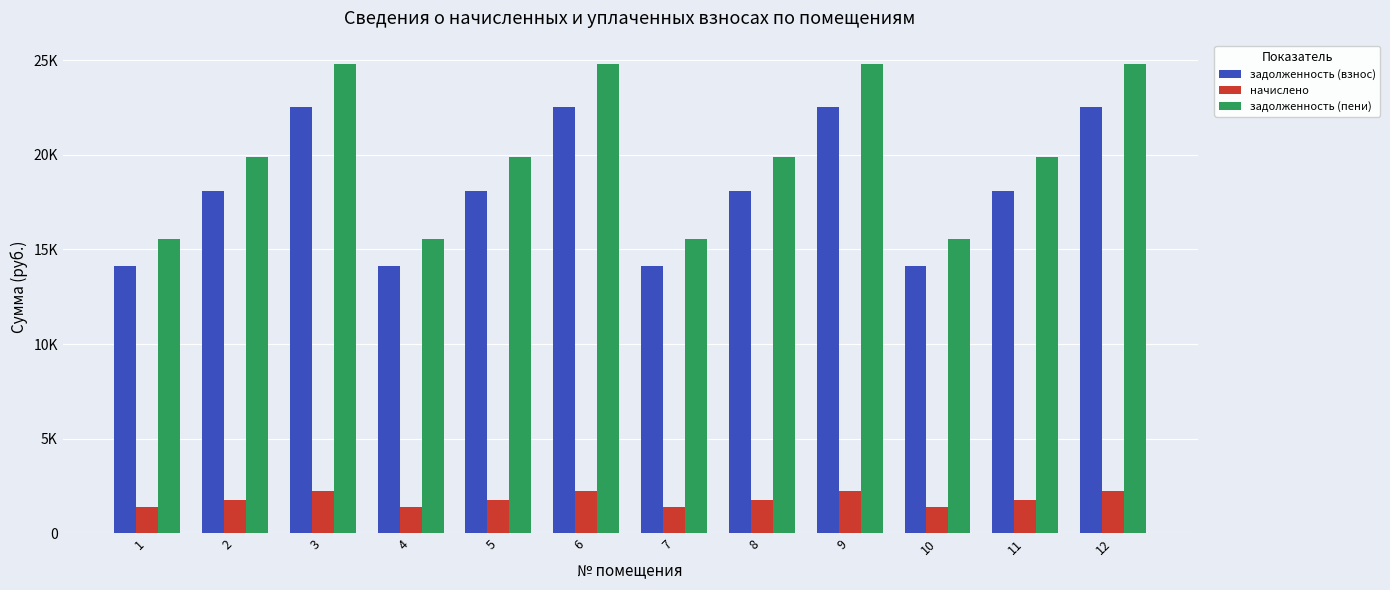

What is the difference between the highest and lowest values at 11?

18072.5